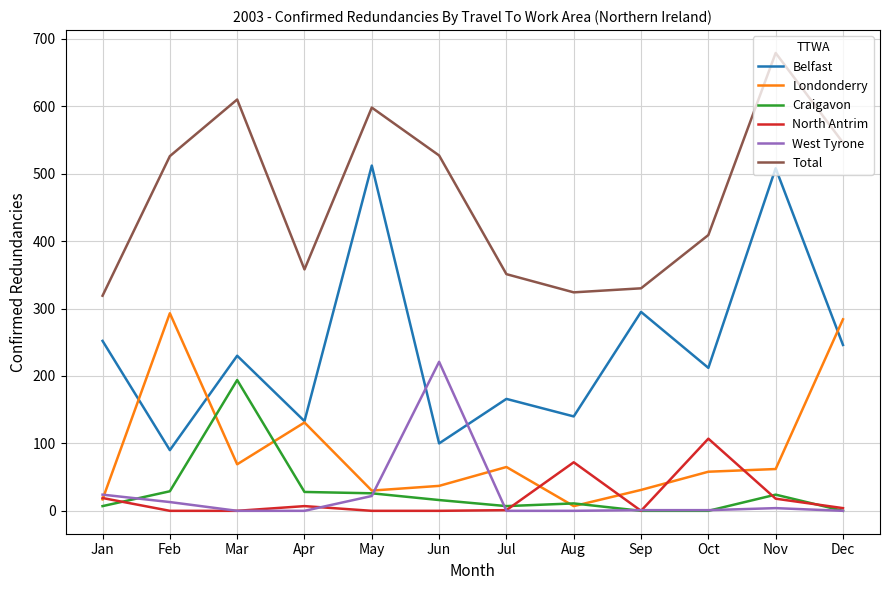

At which category does the chart reach its peak across all series?

Nov